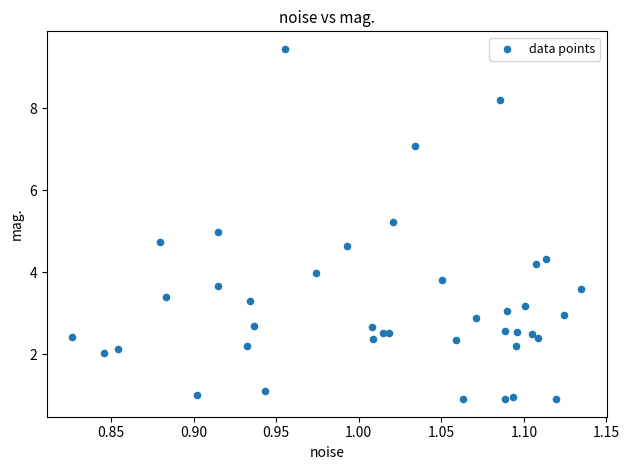

What is the range of X values (max minus min)?

0.3